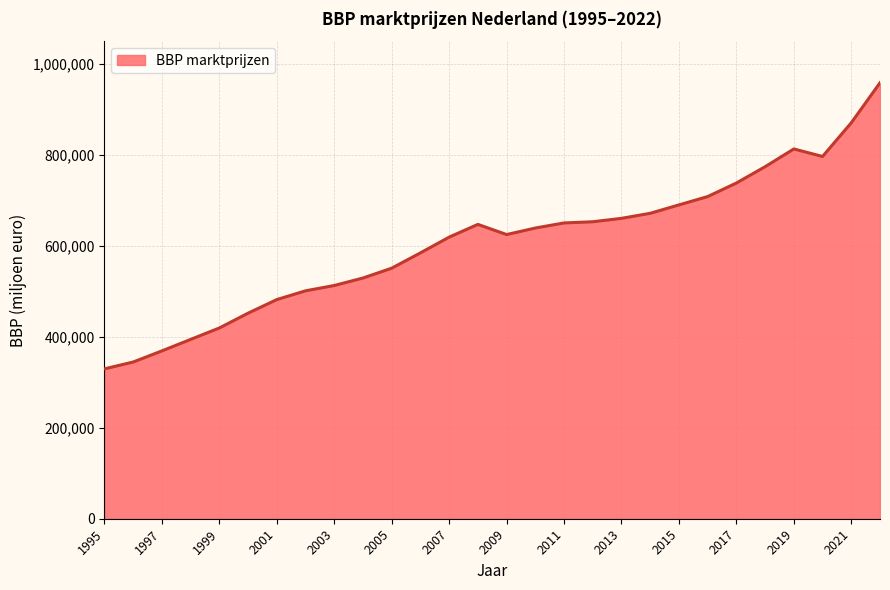

What is the difference between the maximum and minimum values?

629002